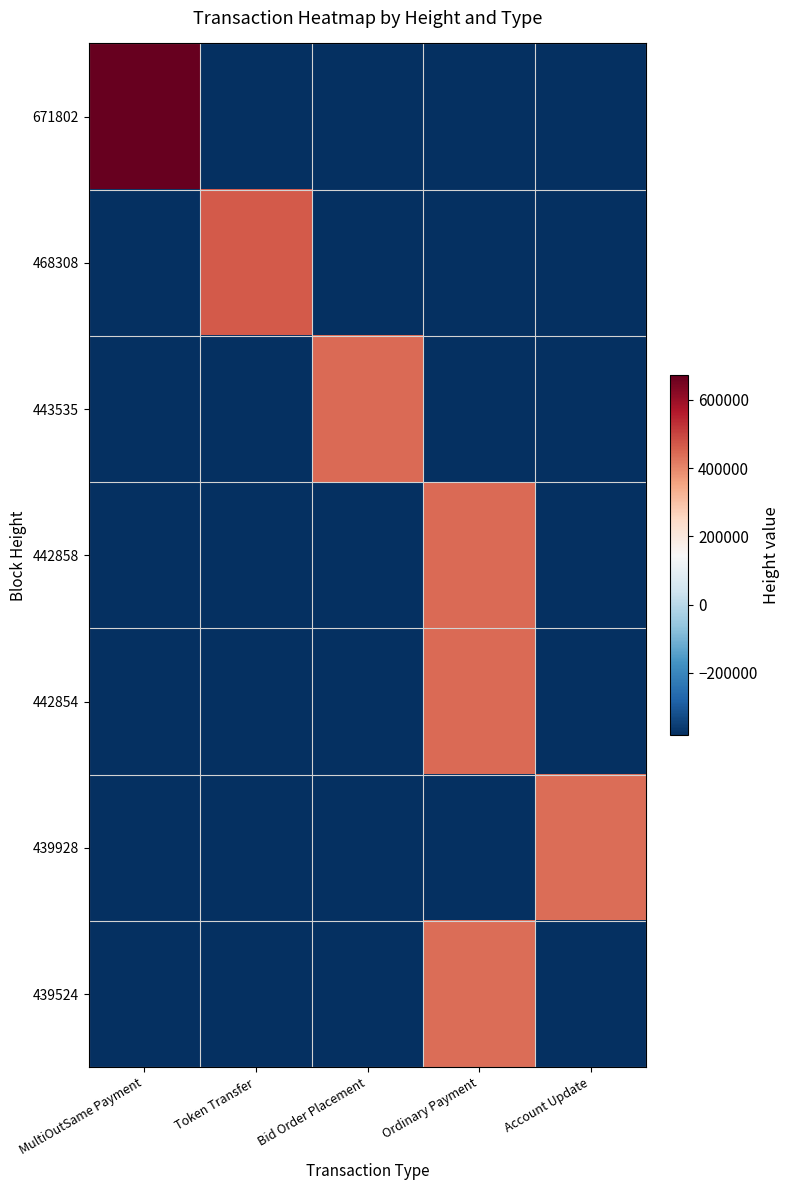

Which series has the largest range (max minus min)?

671802